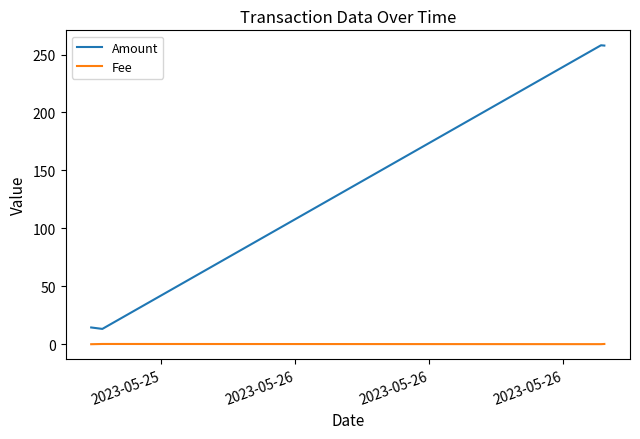

True or false: Fee has more than 2 interior local peaks.

False